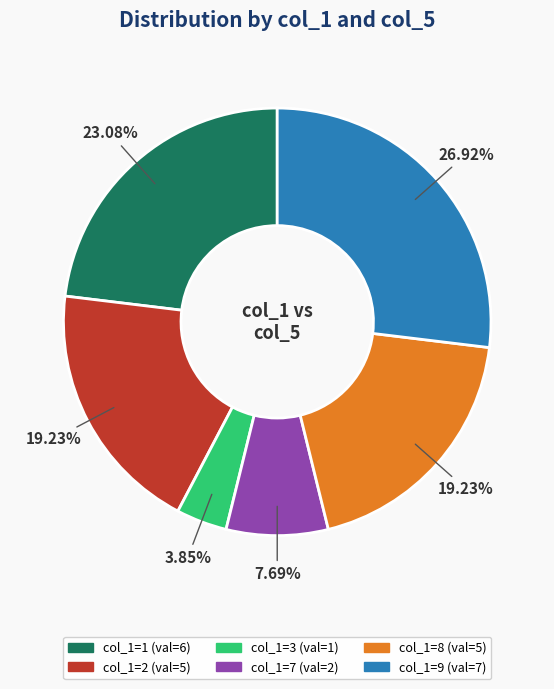

Is there a majority slice in this chart?

No